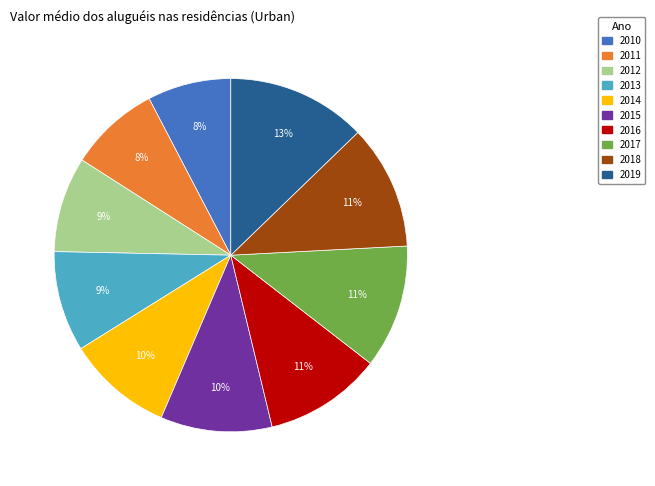

The 2017 slice represents 6% of the pie. True or false?

False